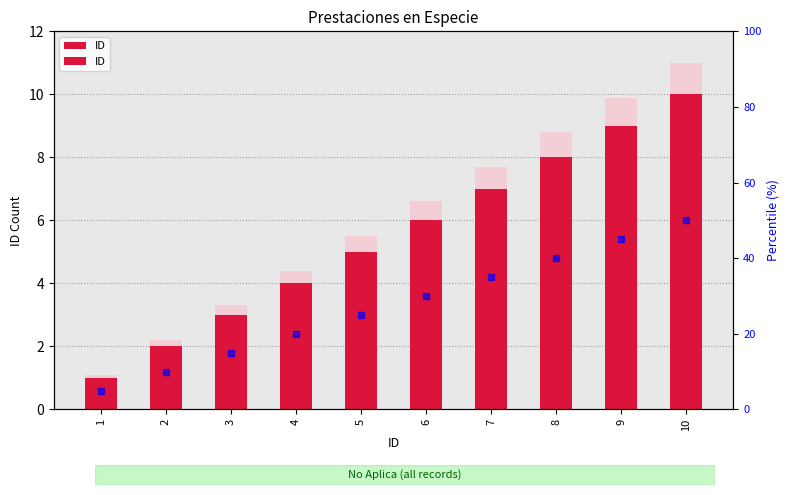

Is it true that the value at 4 is 4?

True